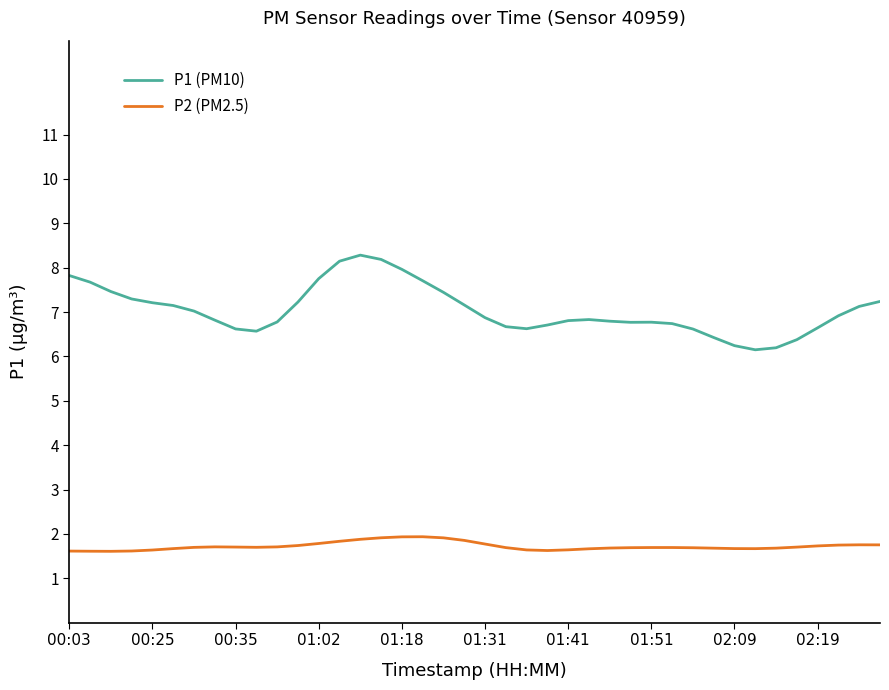

What is the difference between the maximum and minimum values in the P1 (PM10) series?

2.1